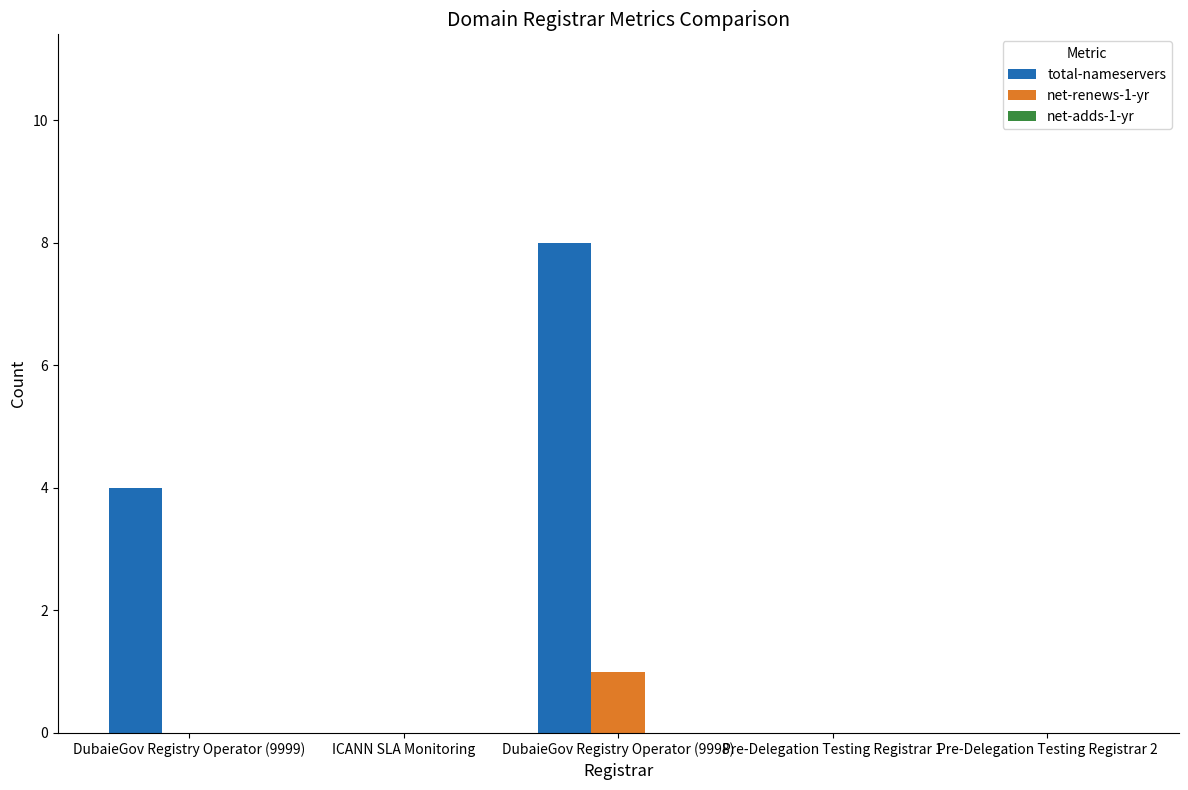

Between DubaieGov Registry Operator (9999) and DubaieGov Registry Operator (9998), which series saw the biggest shift?

total-nameservers